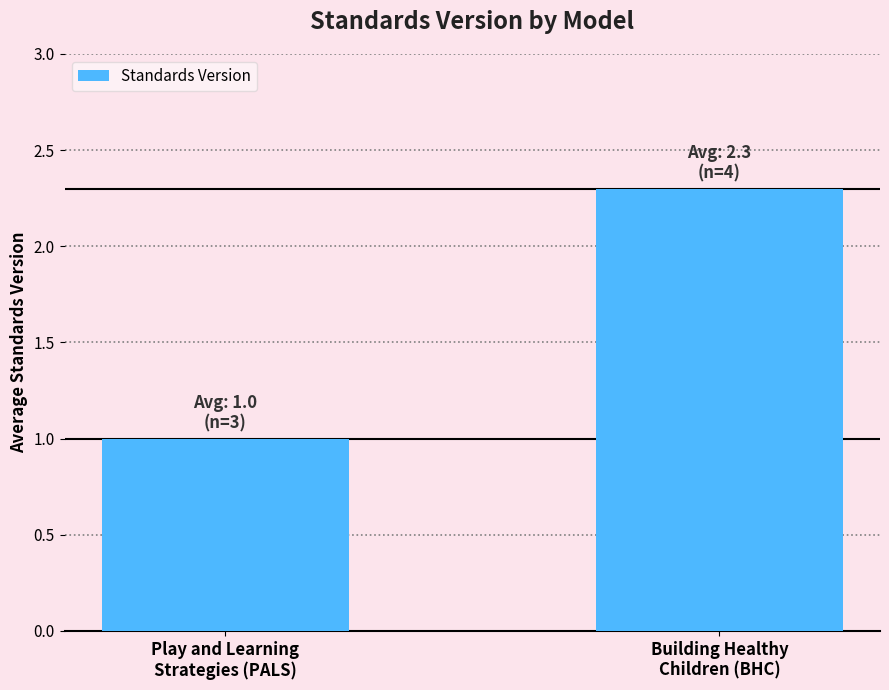

How many data points are less than 2?

1